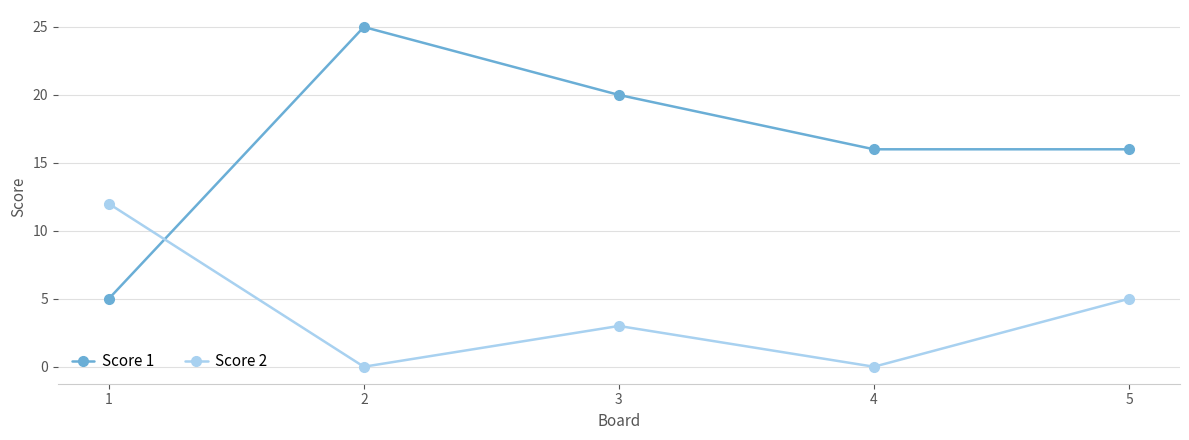

Where is Score 2 nearest to the value 6?

5